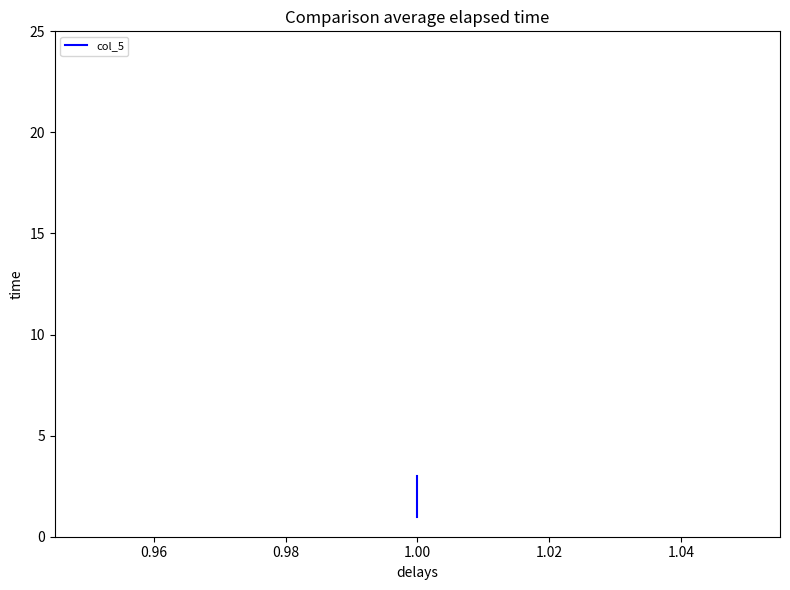

Reading left to right, what are all the values shown in this chart?

1	2	3